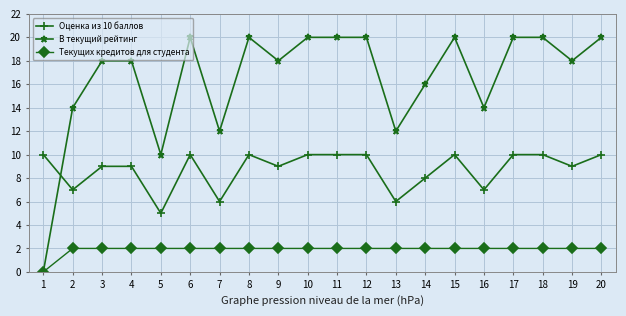

Which series has the widest spread of values?

В текущий рейтинг